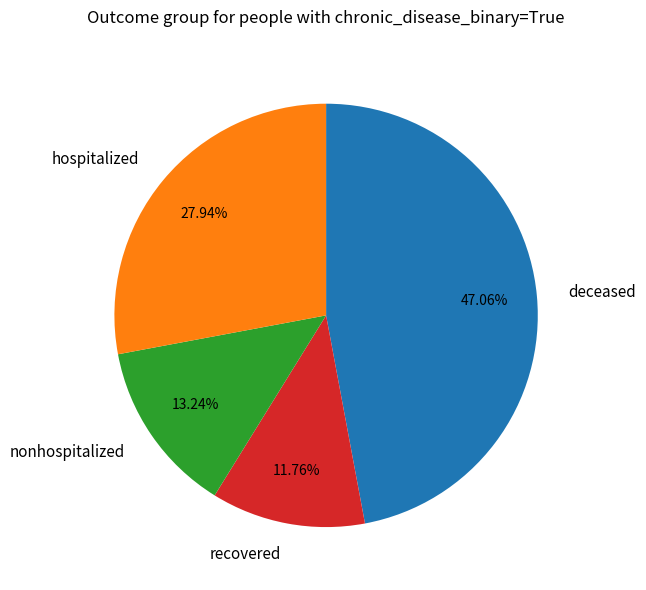

Is there any slice that represents more than half of the pie?

No